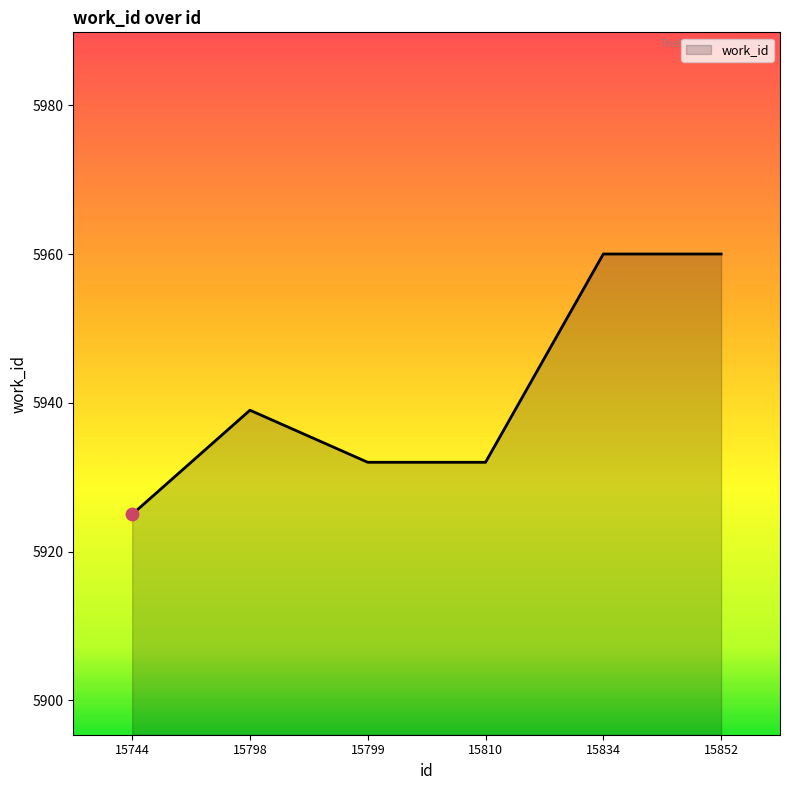

What is the ratio of the value at 15810 to the value at 15798?

1.0